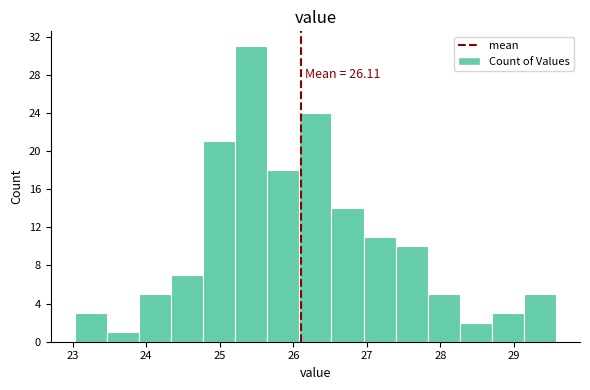

Over which range of the x-axis is the bar tallest?

25.2 to 25.6